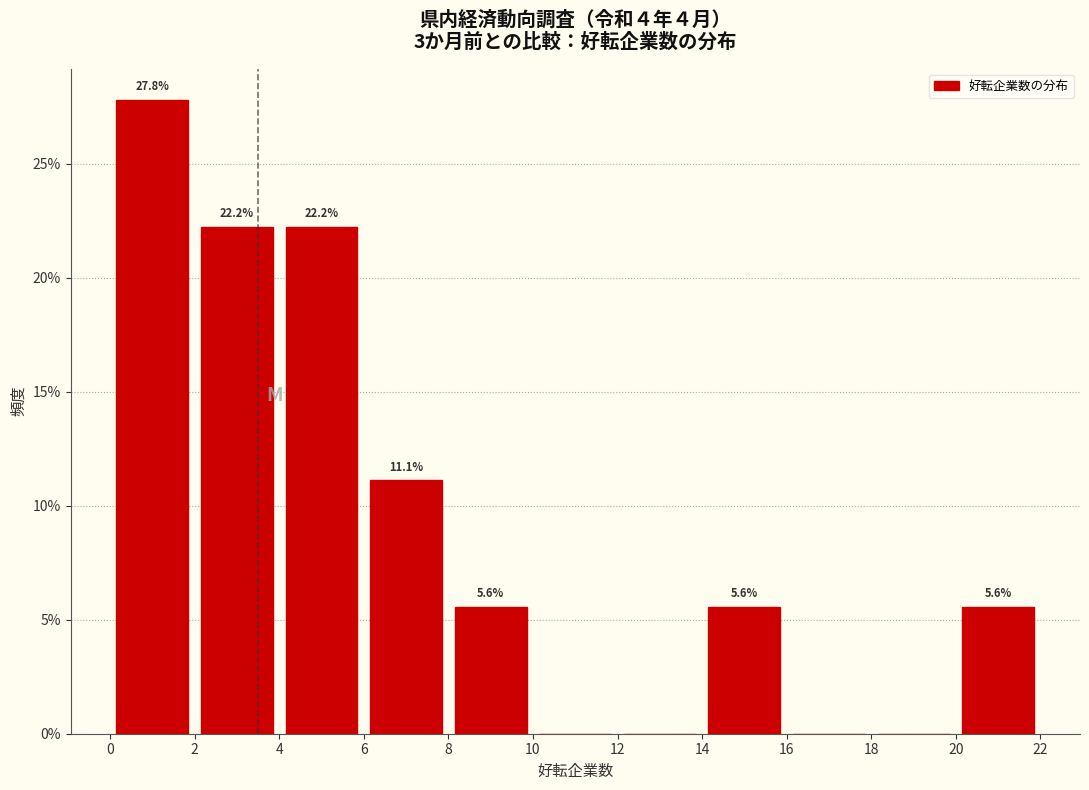

Which range on the x-axis has the tallest bar?

0 to 2